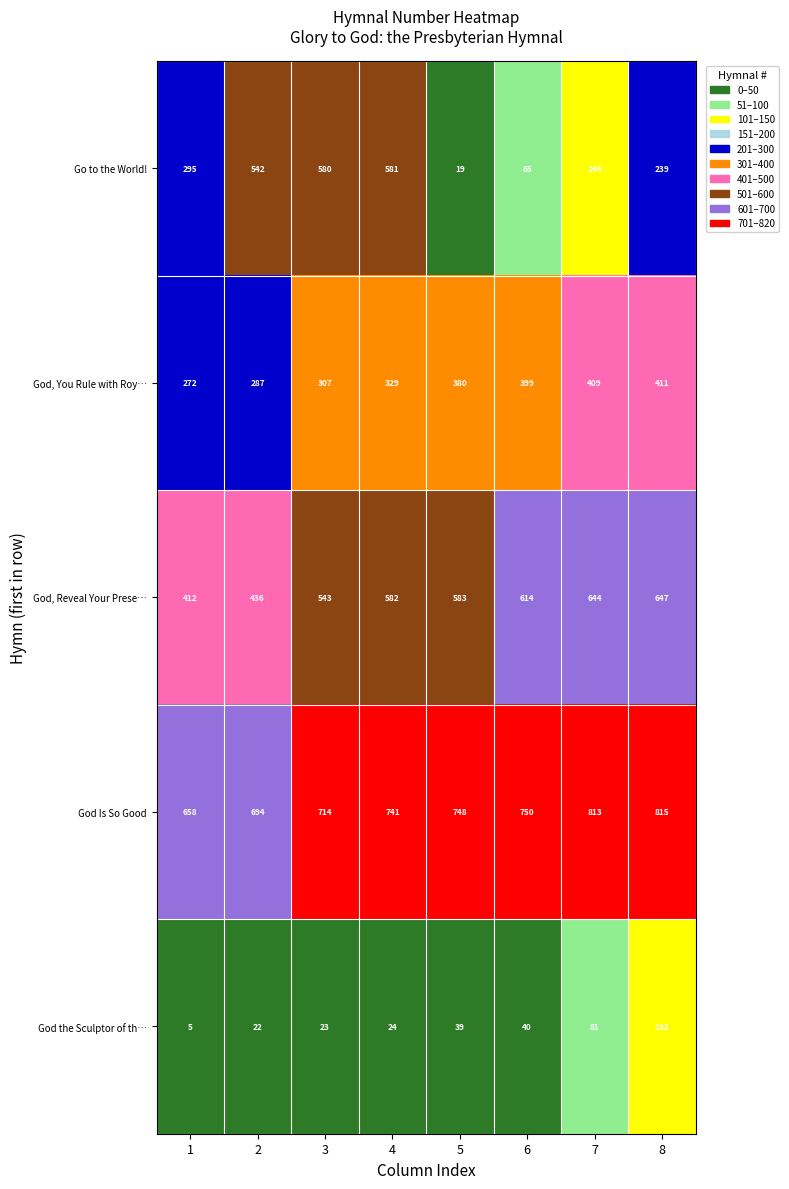

Rank the series by their maximum value, from highest to lowest.

God Is So Good, God, Reveal Your Prese…, Go to the World!, God, You Rule with Roy…, God the Sculptor of th…